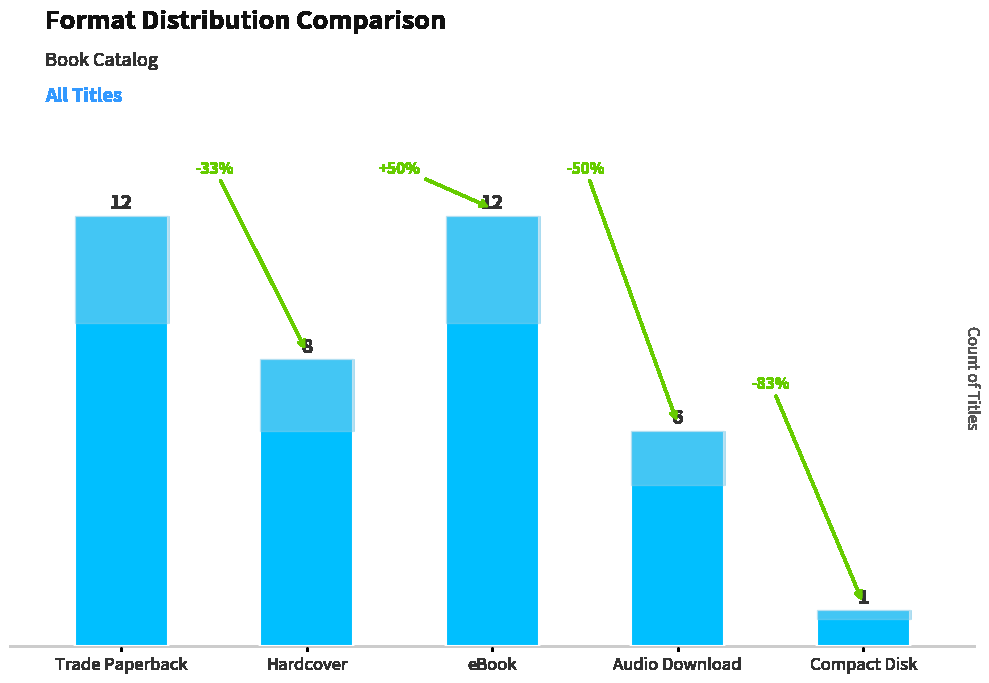

How many values are below 8?

2